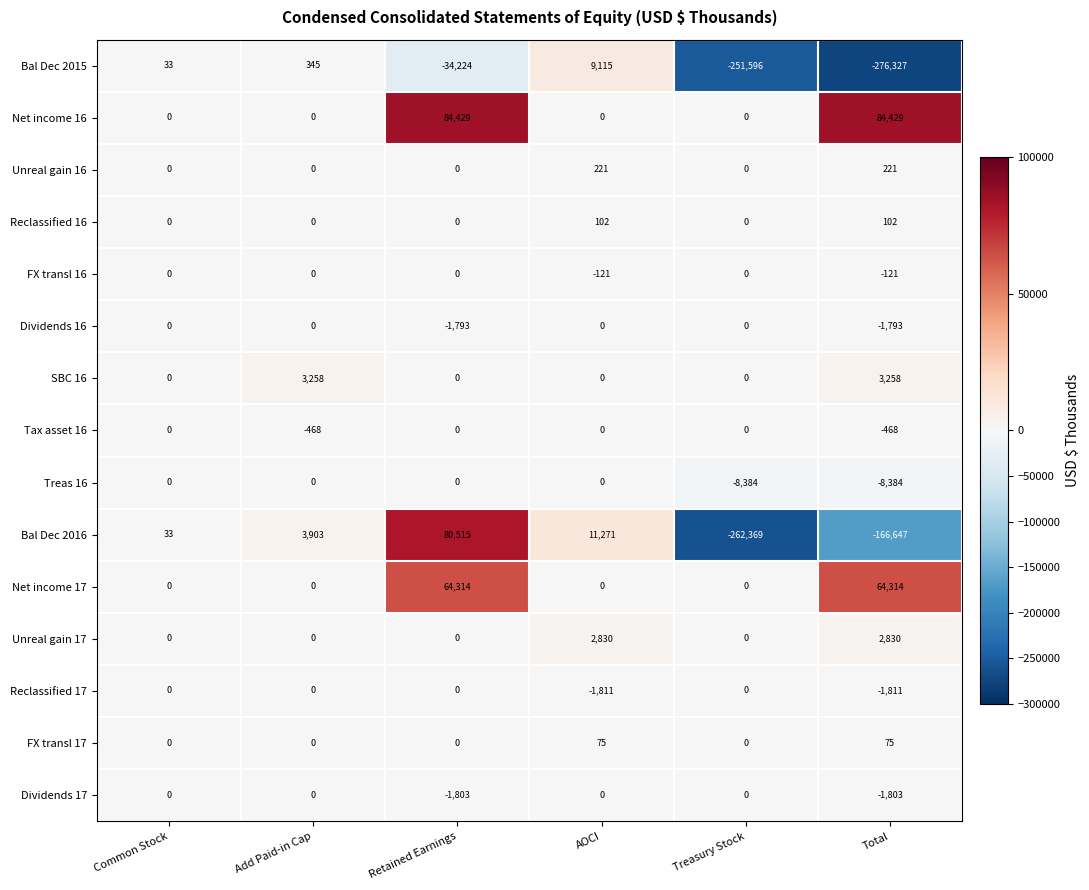

What is the difference between the Dividends 17 values at Total and Treasury Stock?

1803